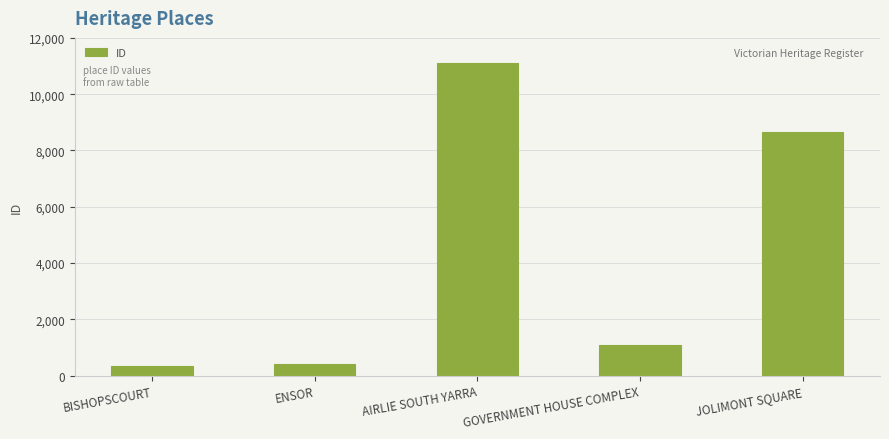

What is the label of the 1st bar from the left?

BISHOPSCOURT